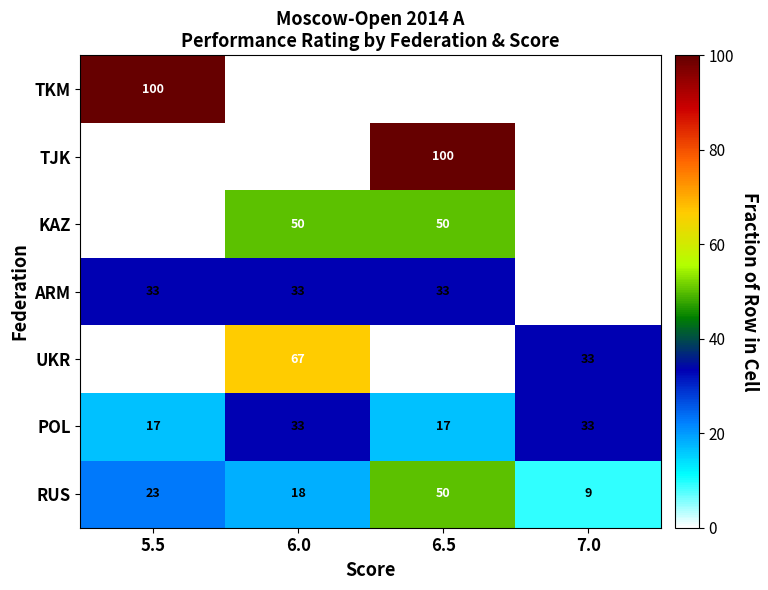

What is the difference between the maximum and minimum values in the POL series?

16